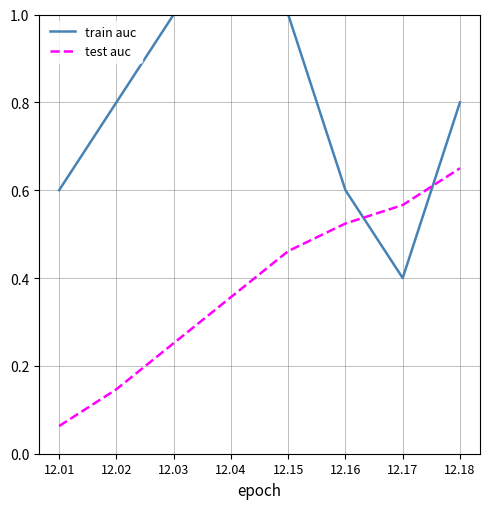

Which series changed the most between 12.01 and 12.03?

train auc